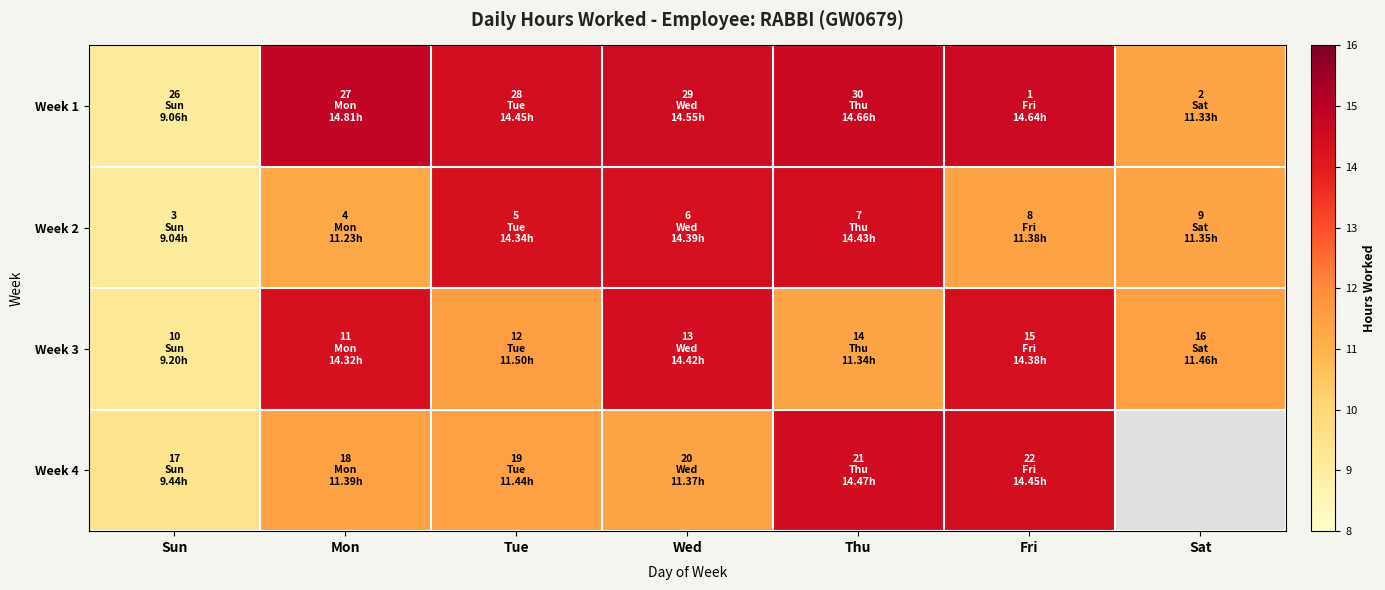

Where is Week 3 nearest to the value 11?

Thu